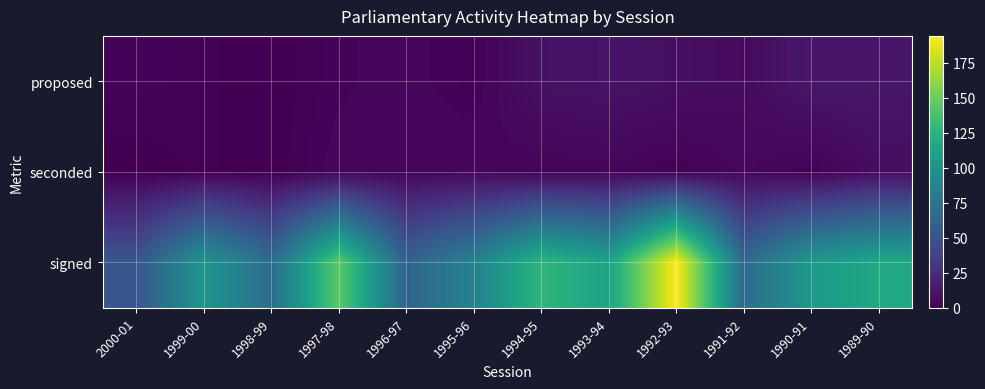

Which category has the lowest value across all series?

1998-99